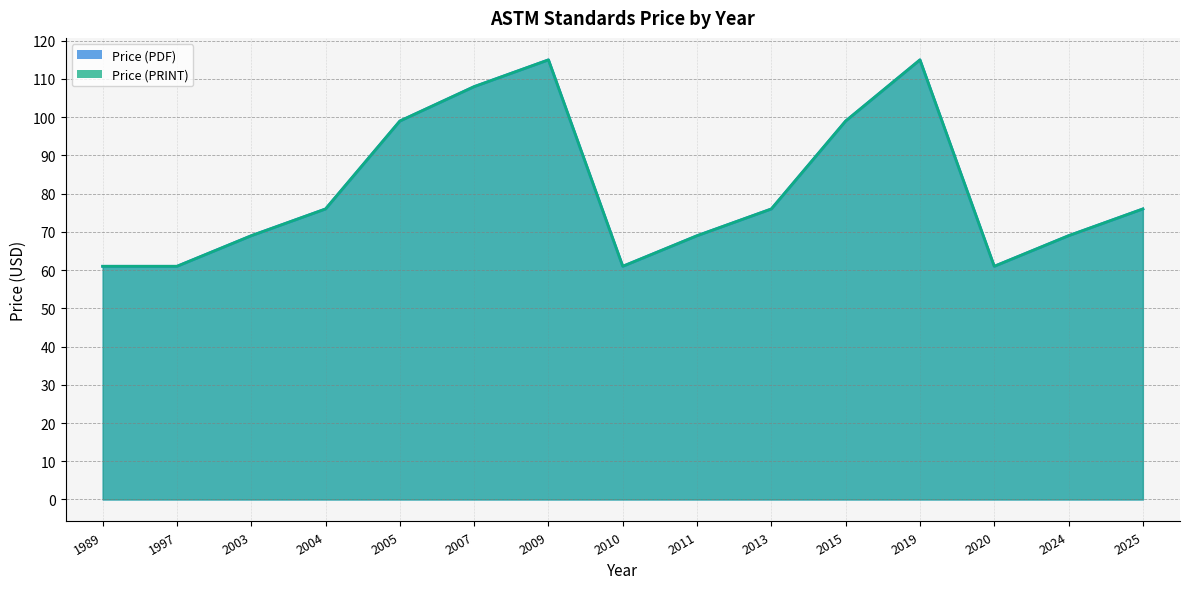

Reading left to right, list all the values displayed in this chart.

Price (PDF): 61	61	69	76	99	108	115	61	69	76	99	115	61	69	76
Price (PRINT): 61	61	69	76	99	108	115	61	69	76	99	115	61	69	76